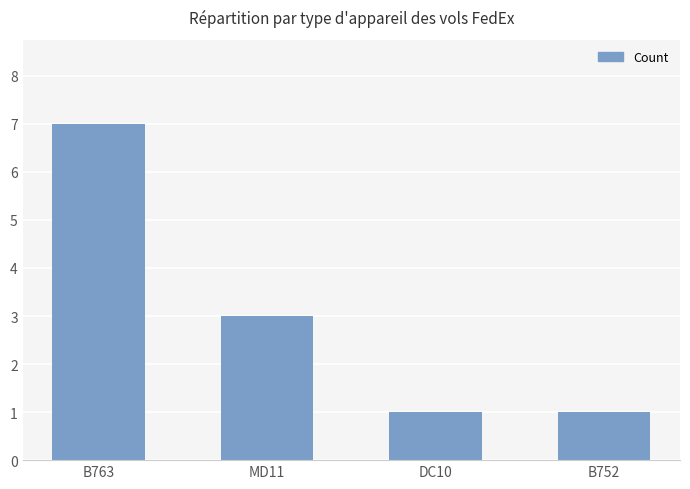

What position from the left is DC10?

3